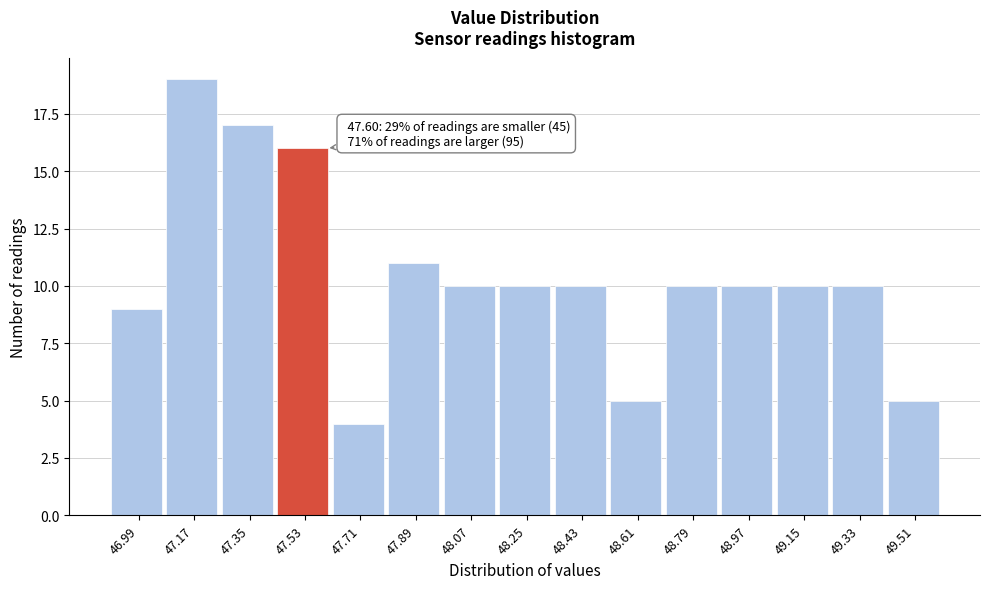

Over which range of the x-axis is the bar tallest?

47.08 to 47.26